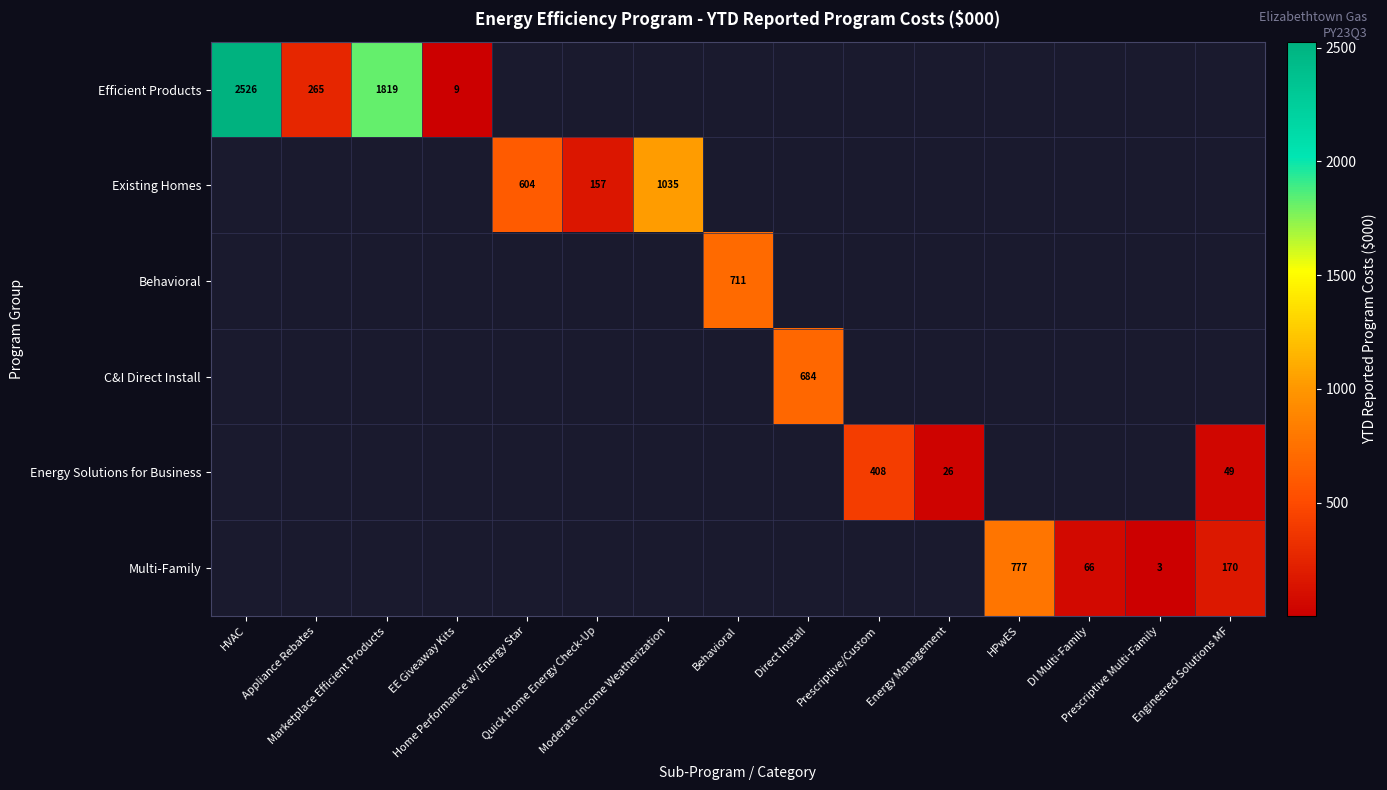

At Prescriptive Multi-Family, list the series in order from largest to smallest.

Efficient Products, Existing Homes, Behavioral, C&I Direct Install, Energy Solutions for Business, Multi-Family